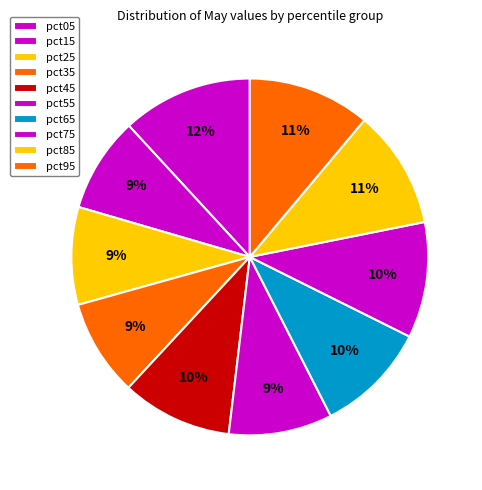

Count the number of slices in the pie.

10